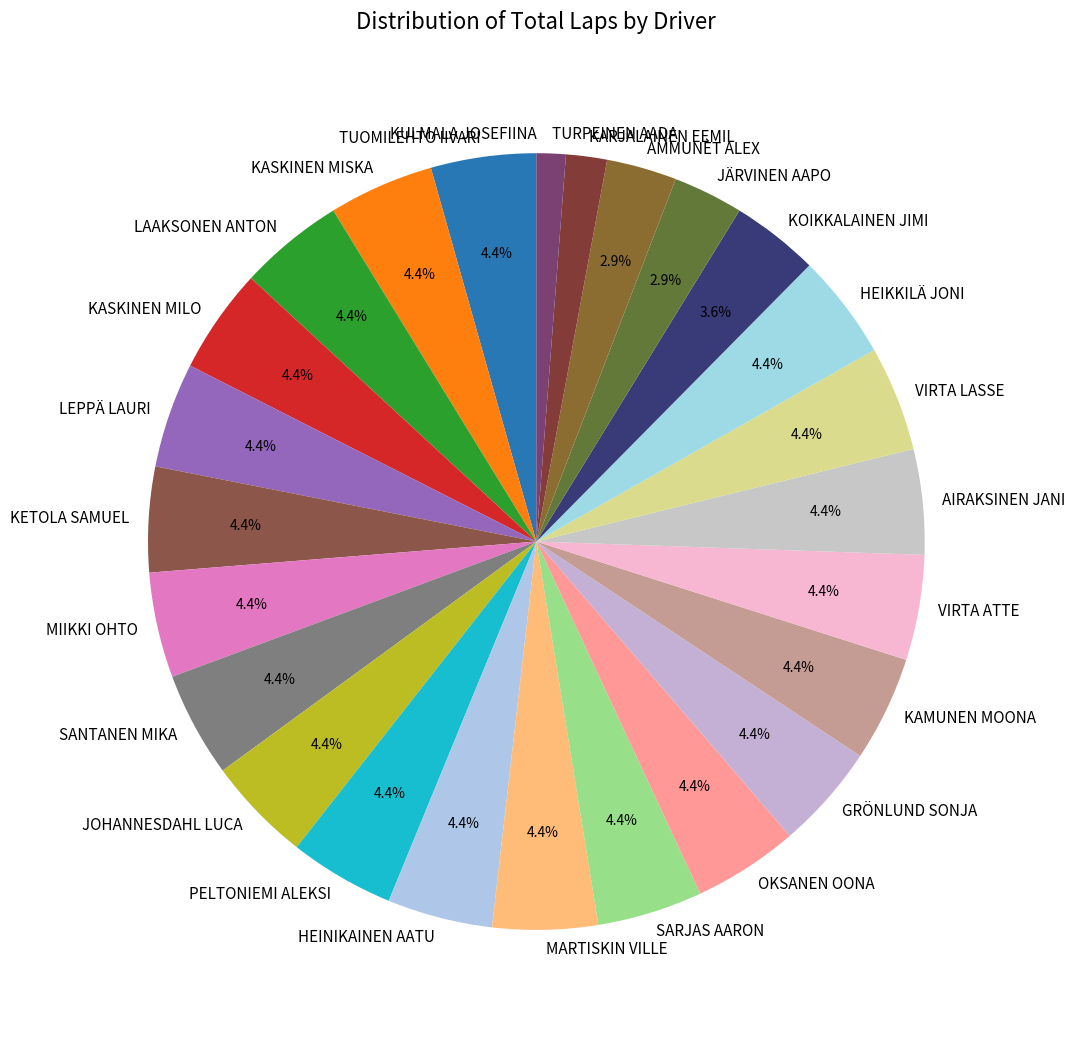

Combined, do LAAKSONEN ANTON and KETOLA SAMUEL account for over 50%?

No